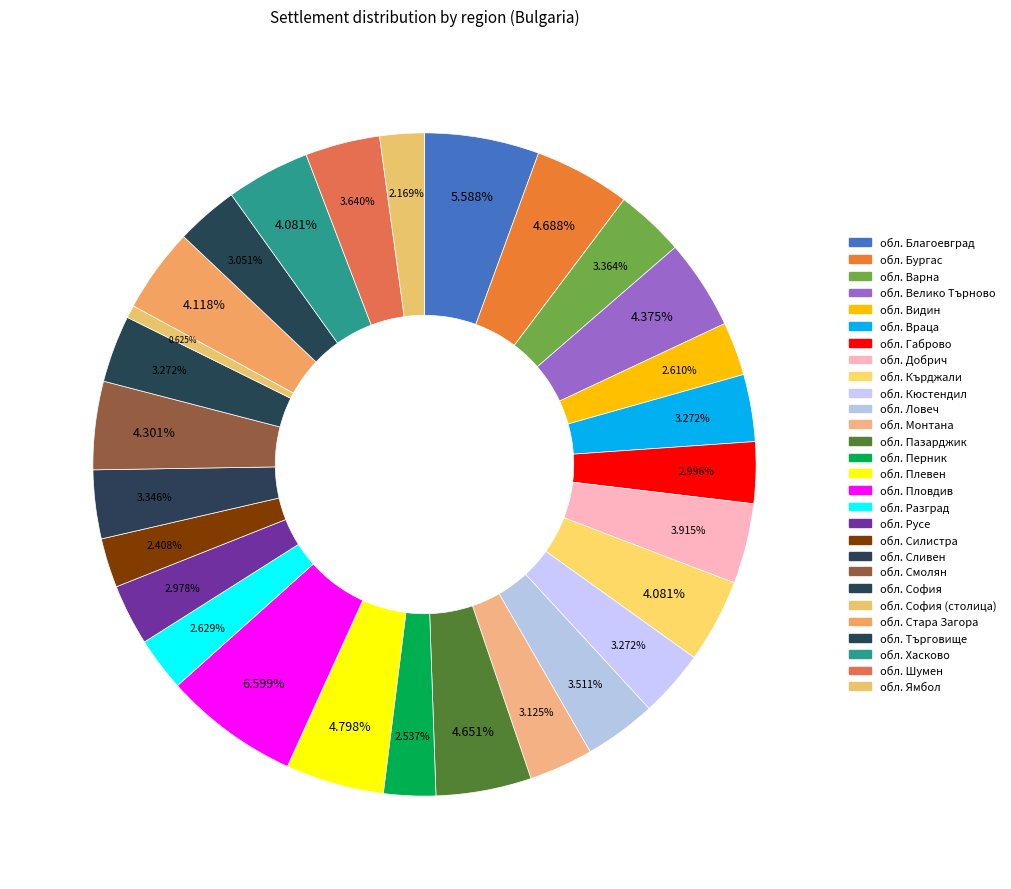

How many slices are in this pie chart?

28